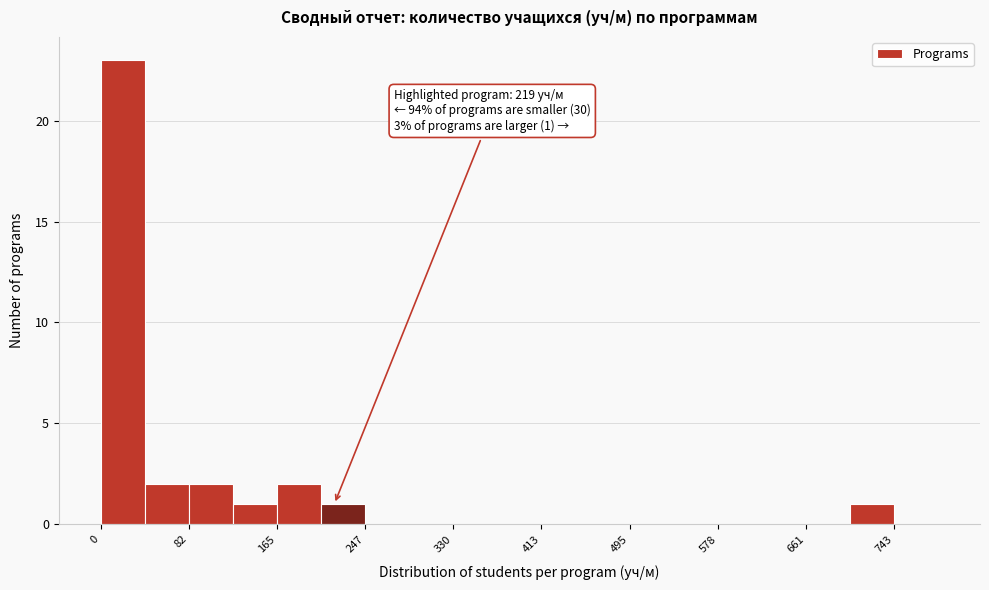

Over which range of the x-axis is the bar tallest?

0 to 40